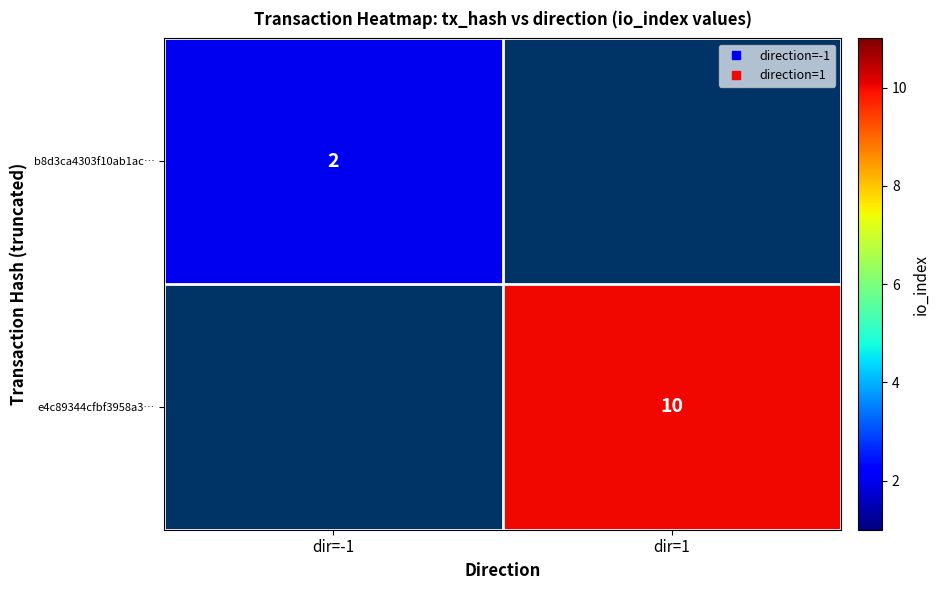

Which has a higher value, dir=-1 or dir=1?

dir=1